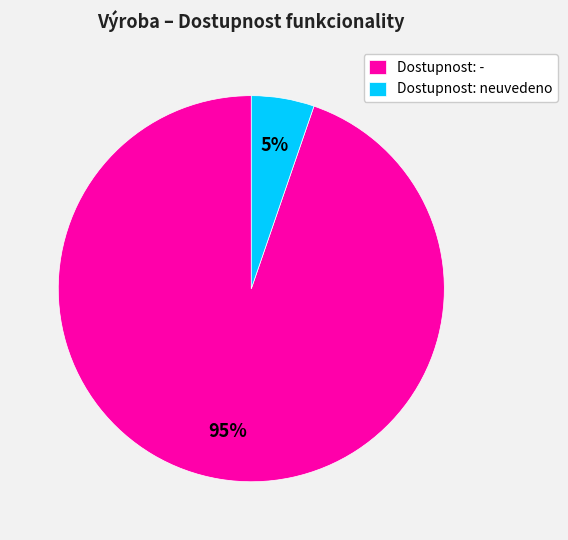

Which has a higher value, Dostupnost: neuvedeno or Dostupnost: -?

Dostupnost: -